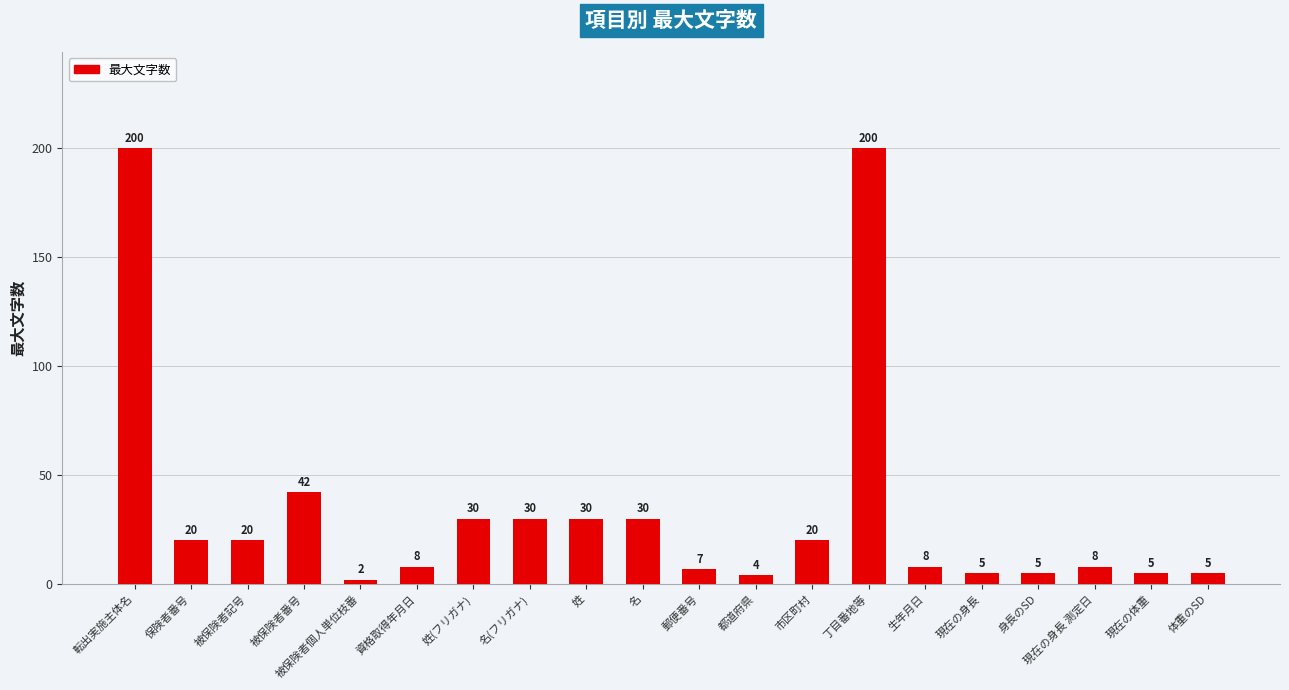

The chart shows a value of 4 at 都道府県. True or false?

True